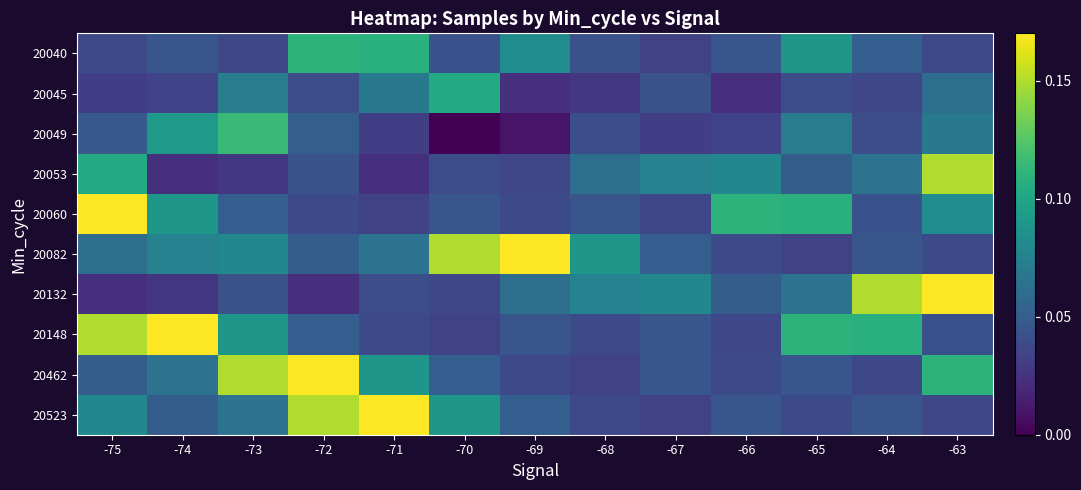

How many categories are shown in the chart?

13